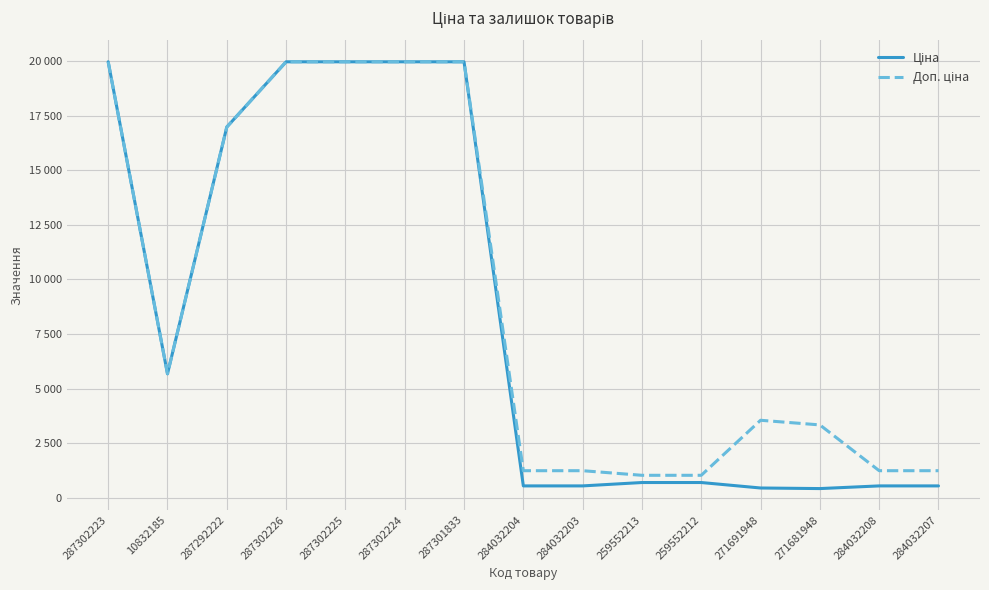

What is the sum of all Доп. ціна values?

136339.2